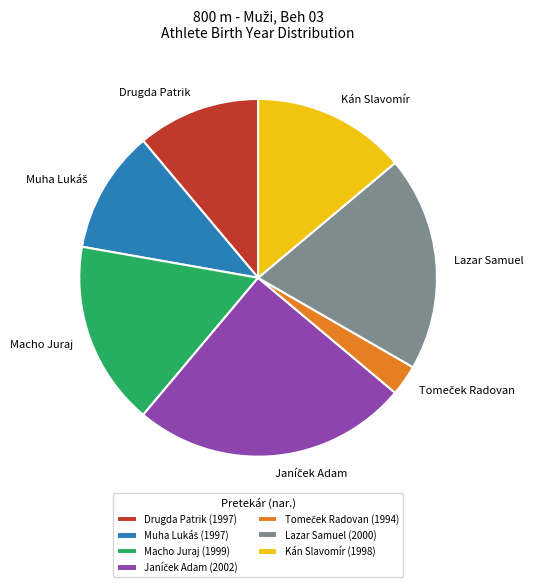

The Kán Slavomír slice represents 14% of the pie. True or false?

True